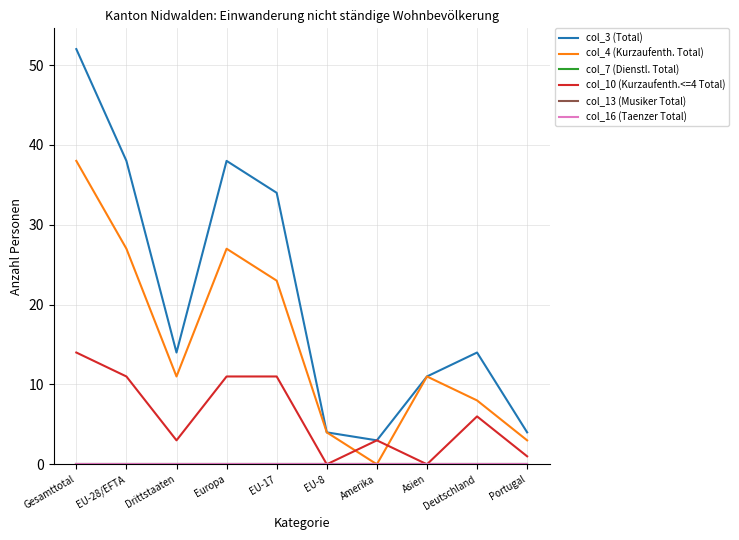

What is the average value of the col_3 (Total) series?

21